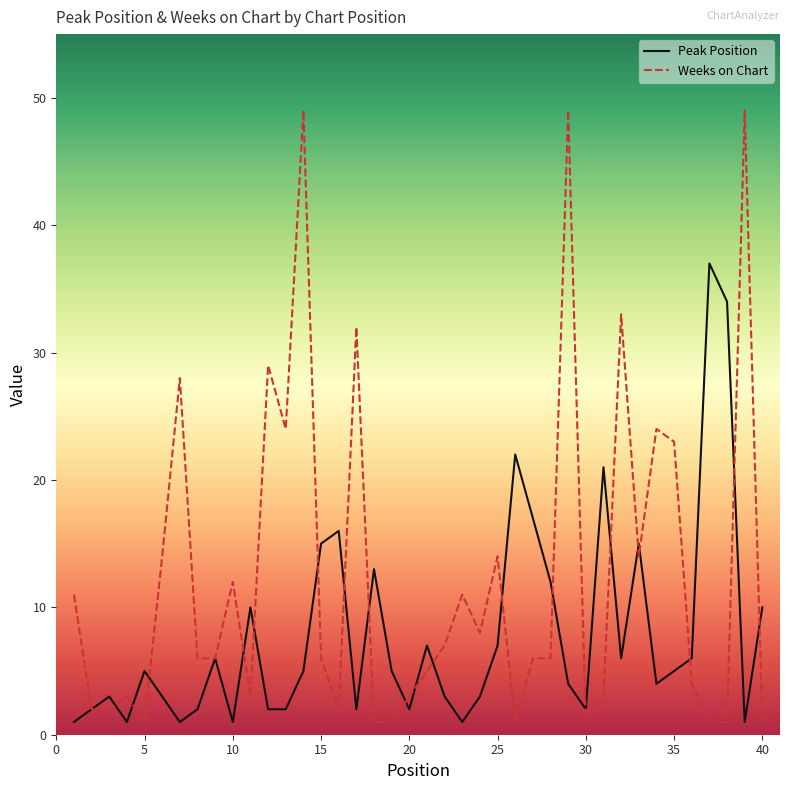

Count the number of data series in this chart.

2